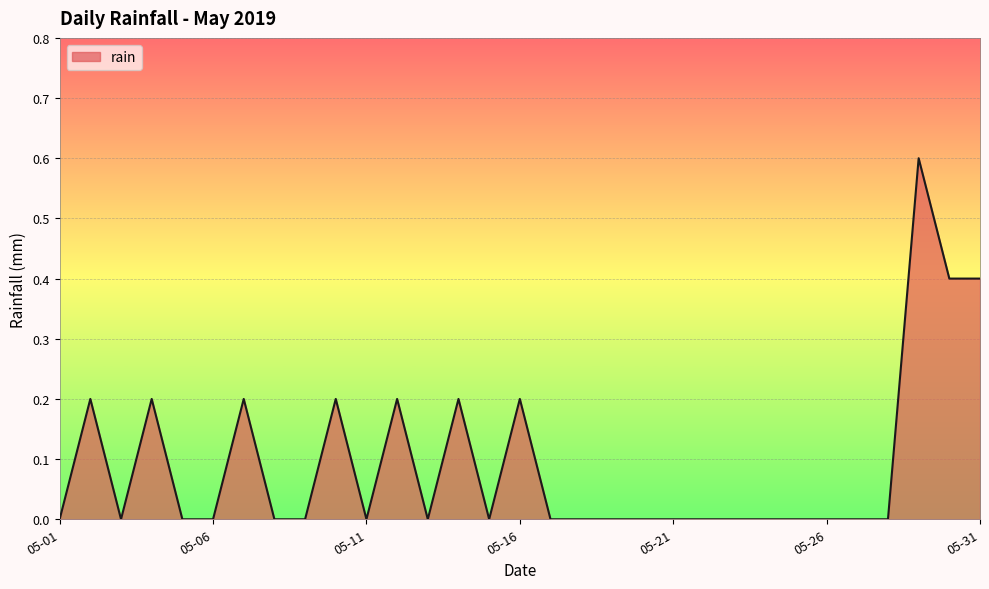

What is the maximum value shown in the chart?

0.6